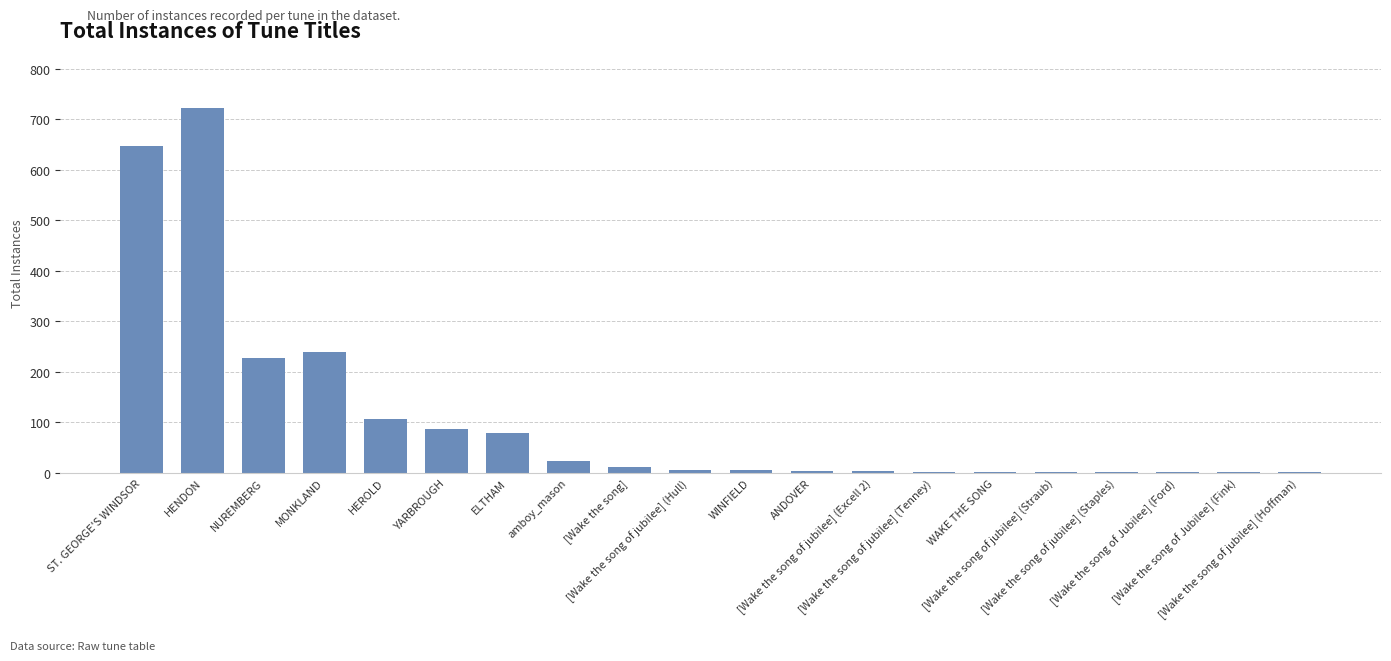

What is the maximum value shown in the chart?

722